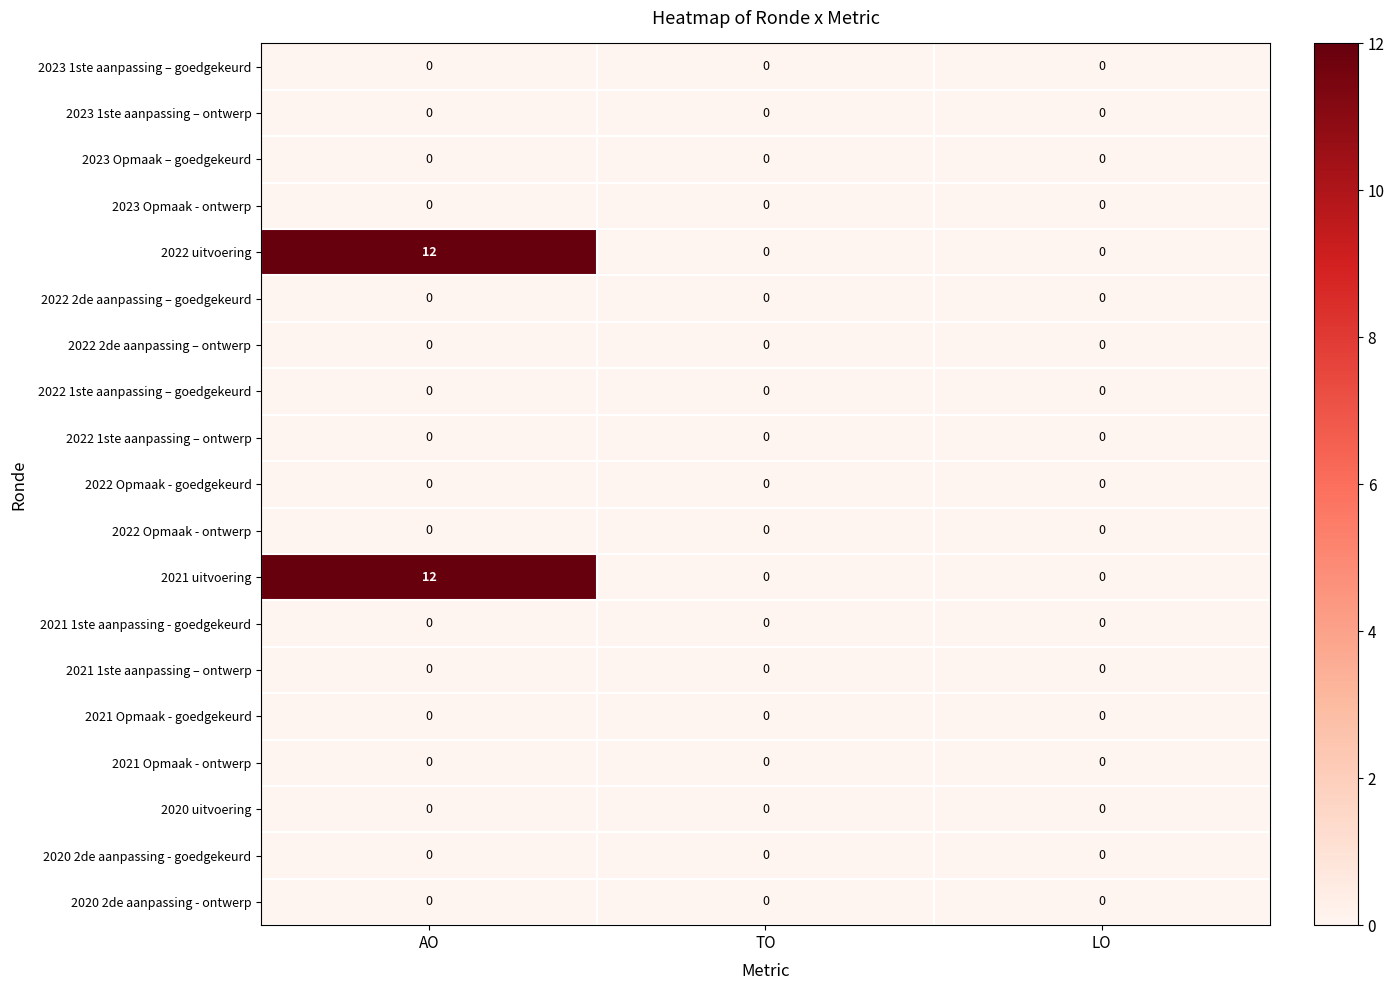

What is the spread (max minus min) of values at AO?

12